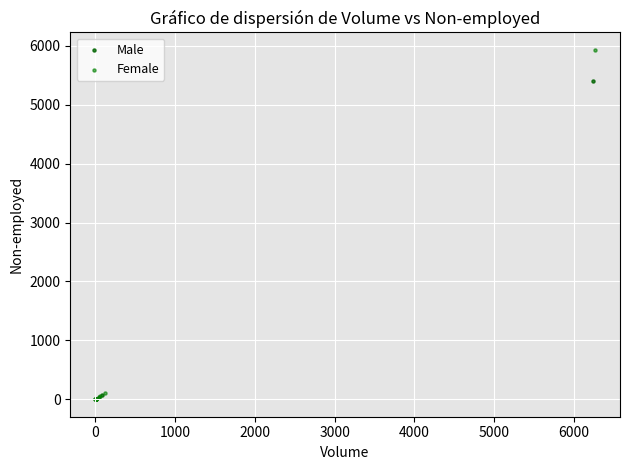

Which series reaches the maximum Y coordinate?

Female